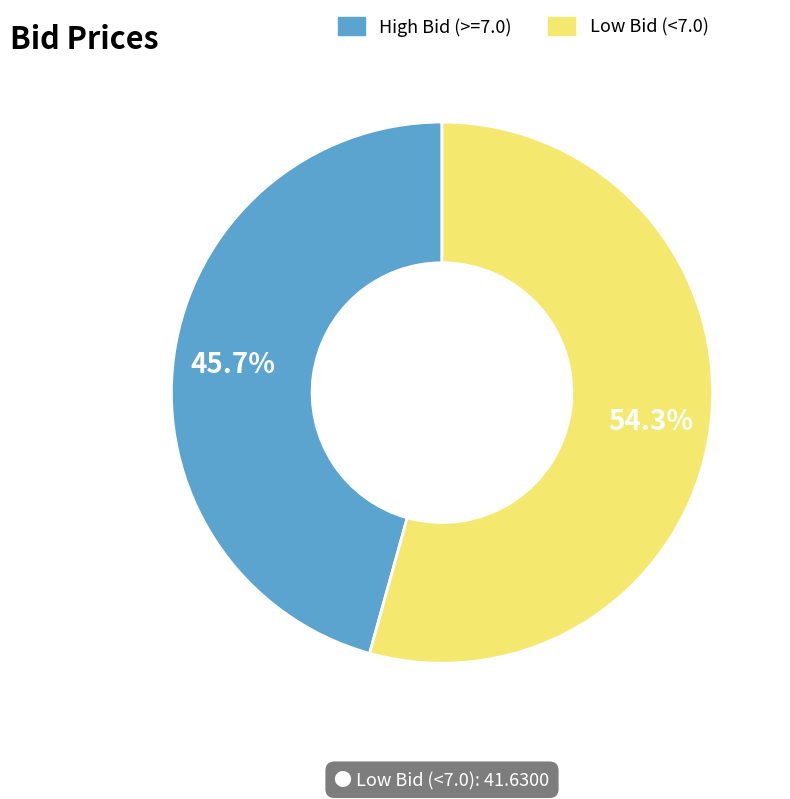

Is there any slice that represents more than half of the pie?

Yes